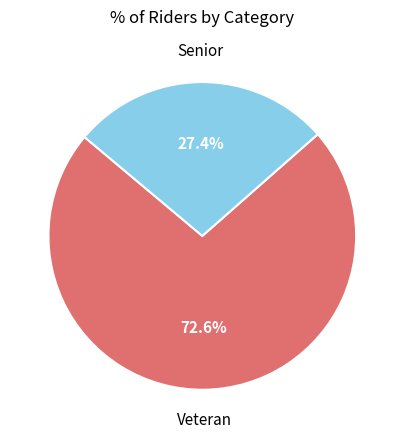

Is there a majority slice in this chart?

Yes